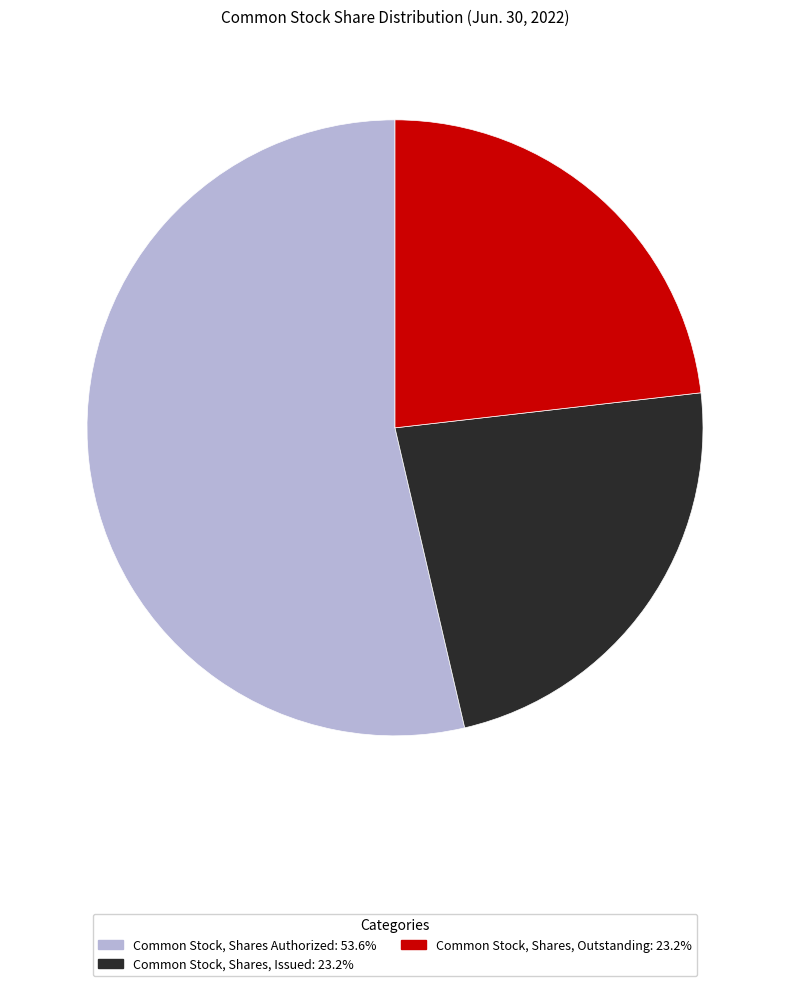

Which slice is the largest?

Common Stock, Shares Authorized